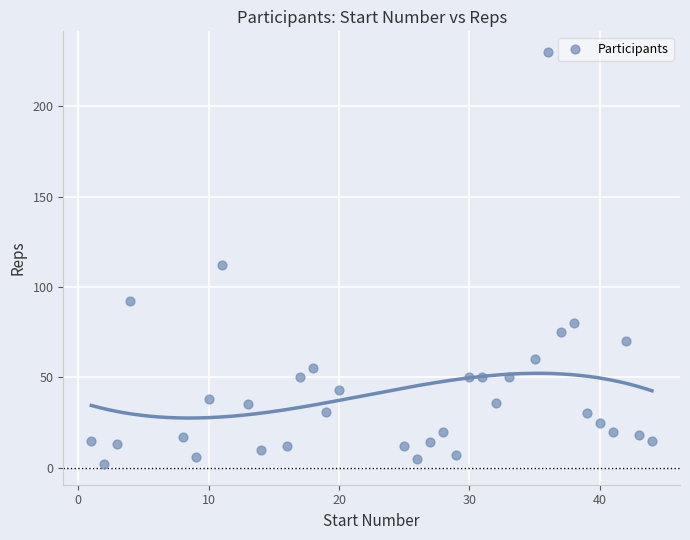

What Y value in the scatter plot is closest to 116?

112